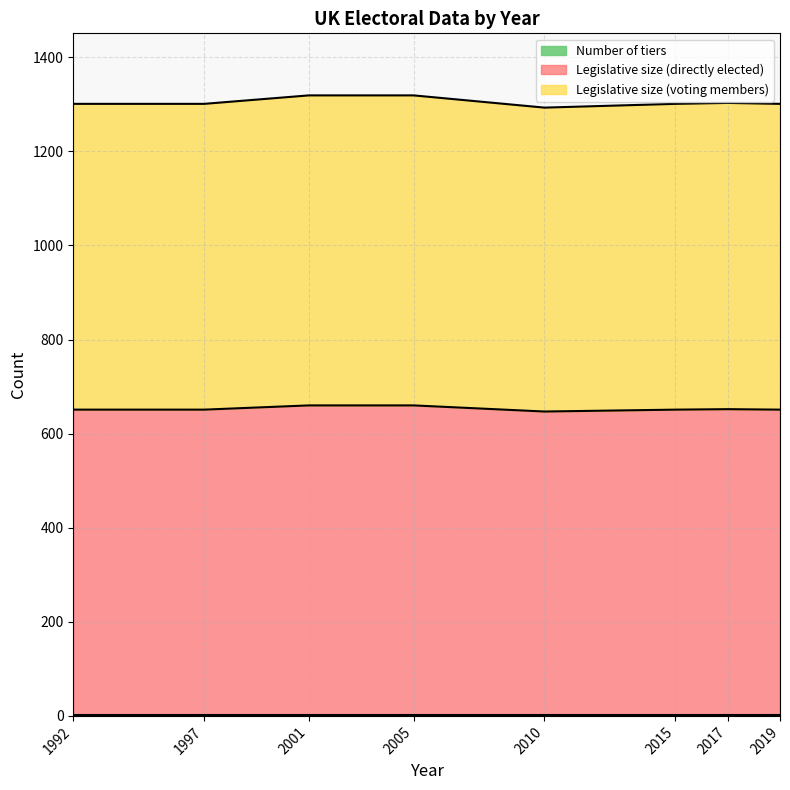

What is the difference between the Legislative size (directly elected) values at 2001 and 1992?

9